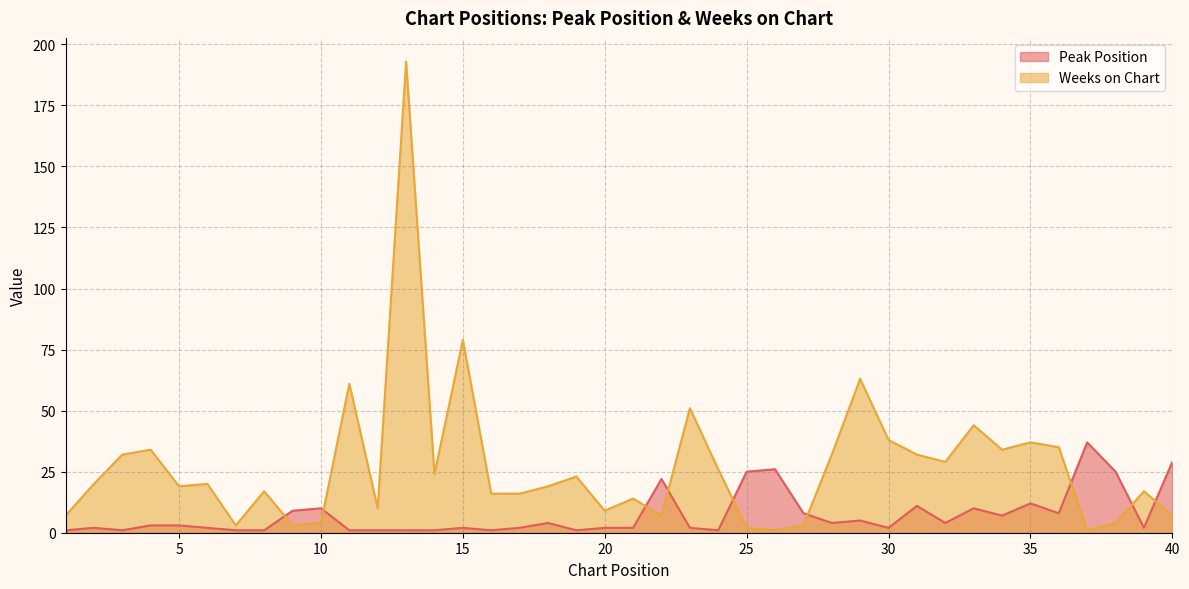

What is the difference between the Peak Position values at 39 and 11?

1